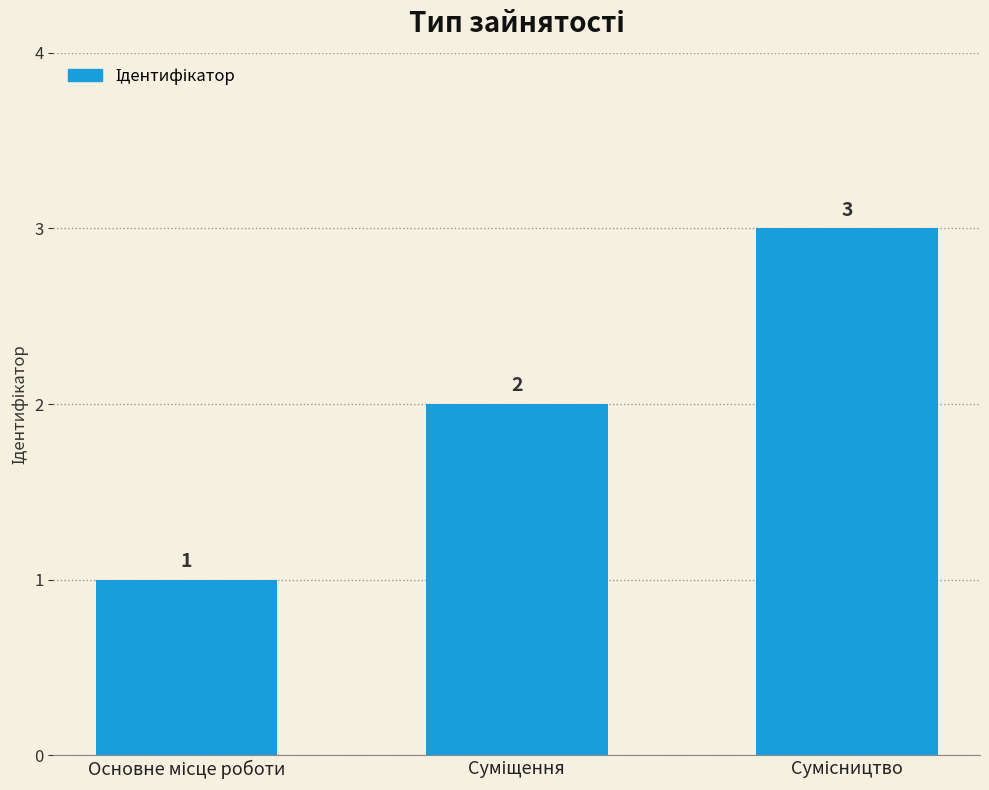

How many values are between 1 and 3?

3